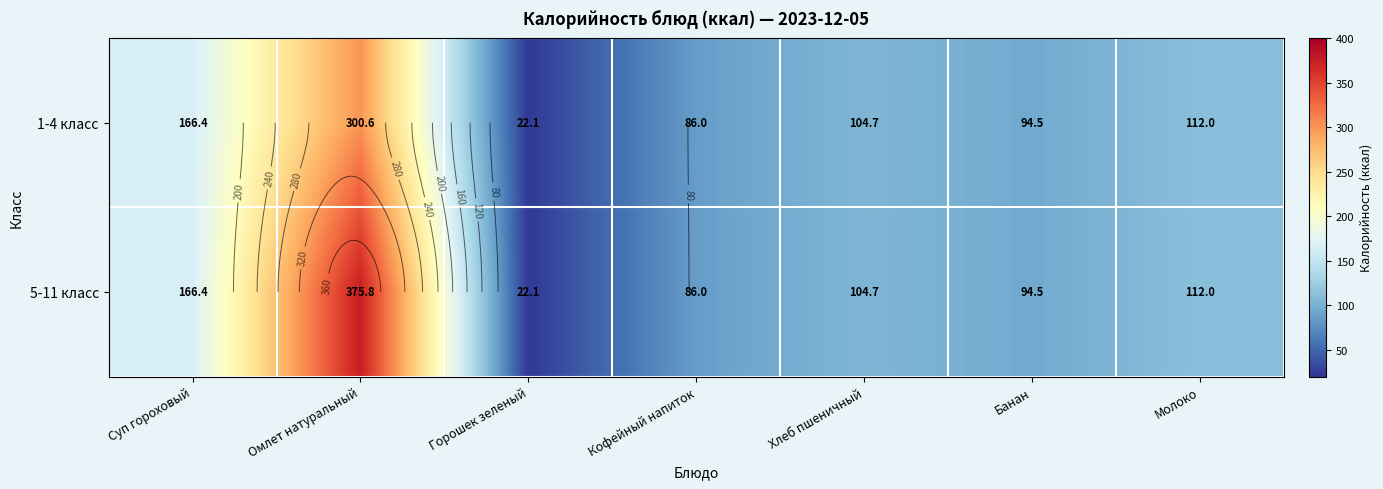

What is the maximum value for 5-11 класс?

375.8